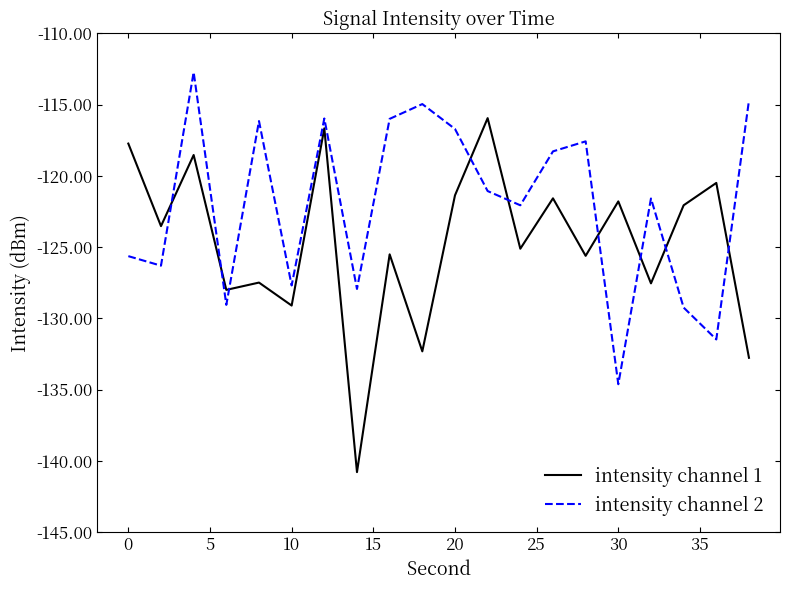

Which series has the largest total across all categories?

intensity channel 2